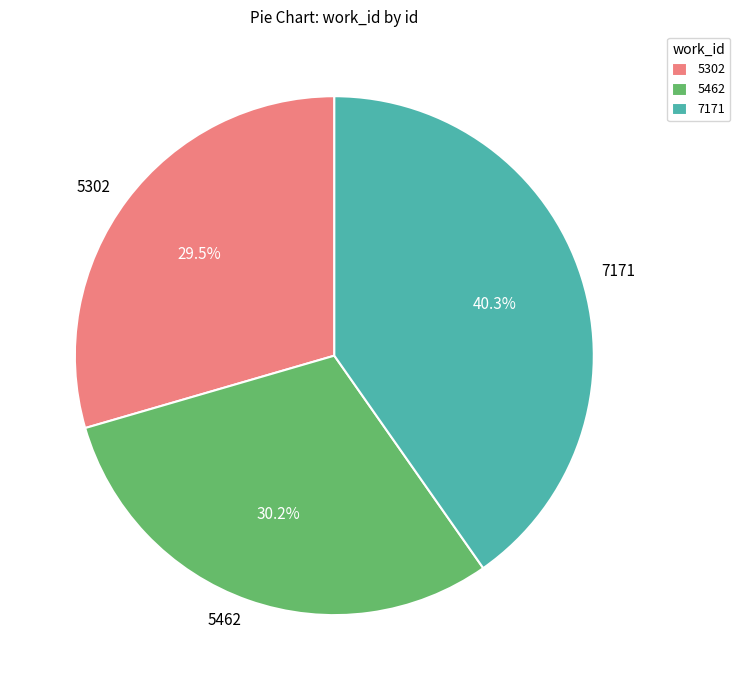

Which category has the biggest portion of the pie?

7171